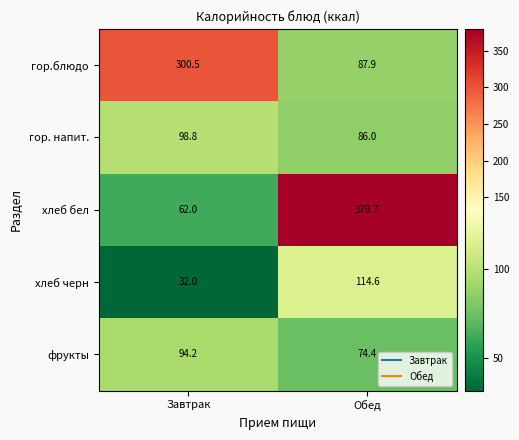

Reading left to right, list all the values displayed in this chart.

гор.блюдо: 300.5	87.9
гор. напит.: 98.8	86.0
хлеб бел: 62.0	379.7
хлеб черн: 32.0	114.6
фрукты: 94.2	74.4